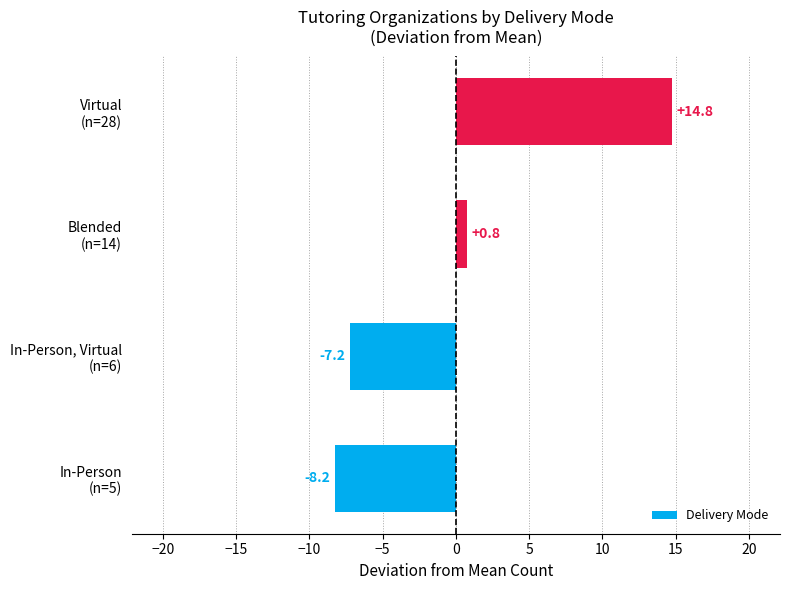

What is the greatest value displayed?

14.8